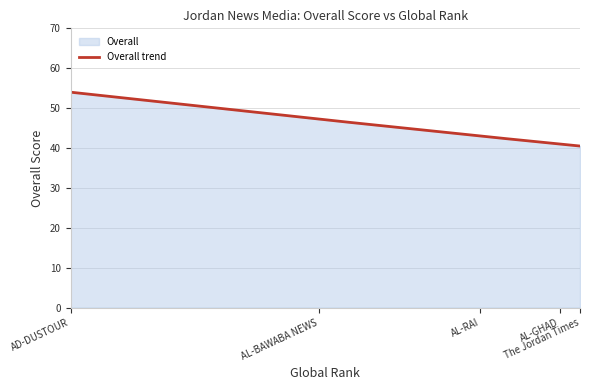

What is the minimum value shown in the chart?

40.5